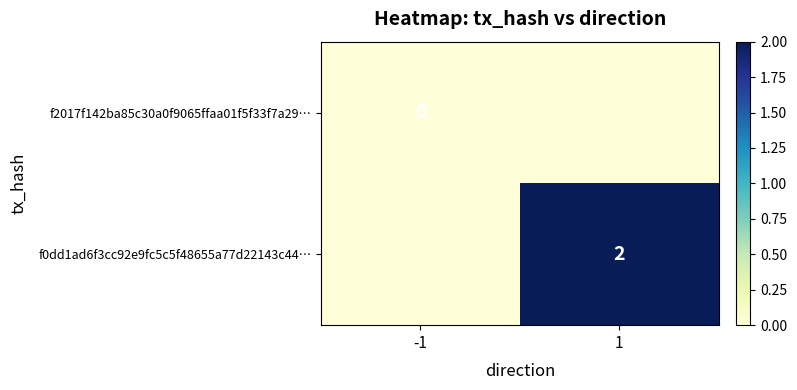

At which category is the sum across all series the highest?

1